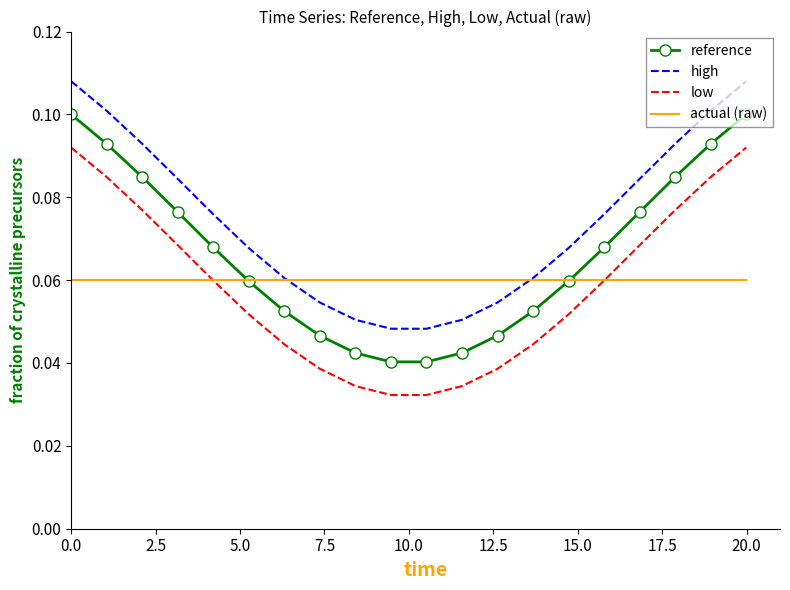

True or false: high and actual (raw) intersect in this chart.

True